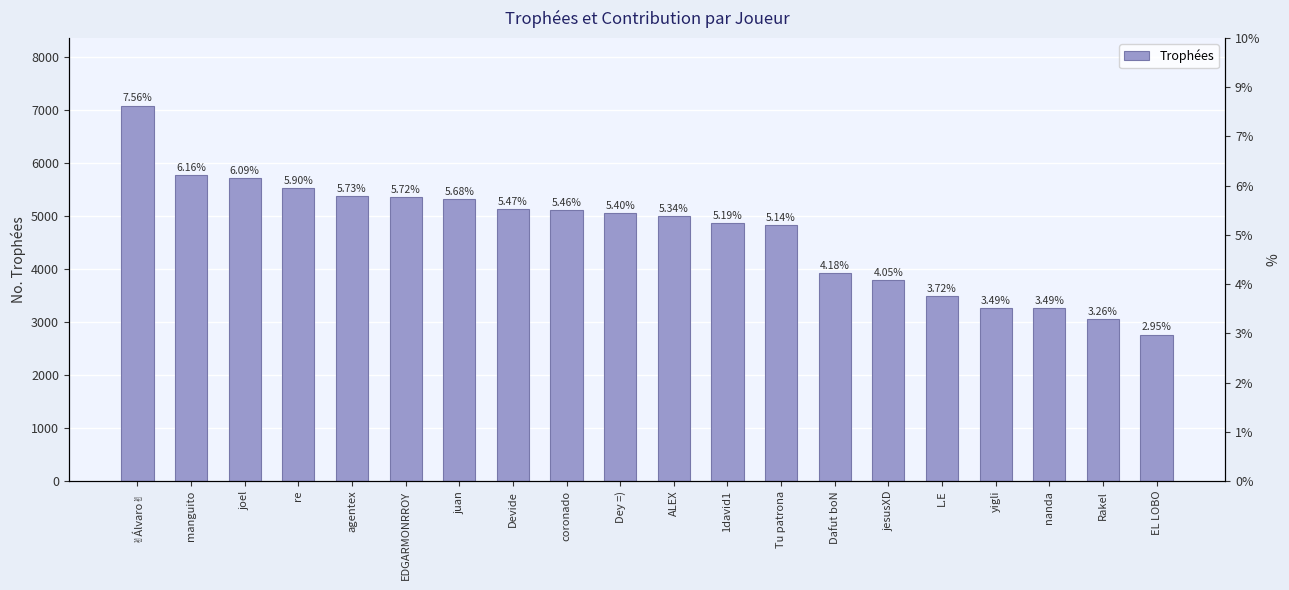

What position from the right is L.E?

5